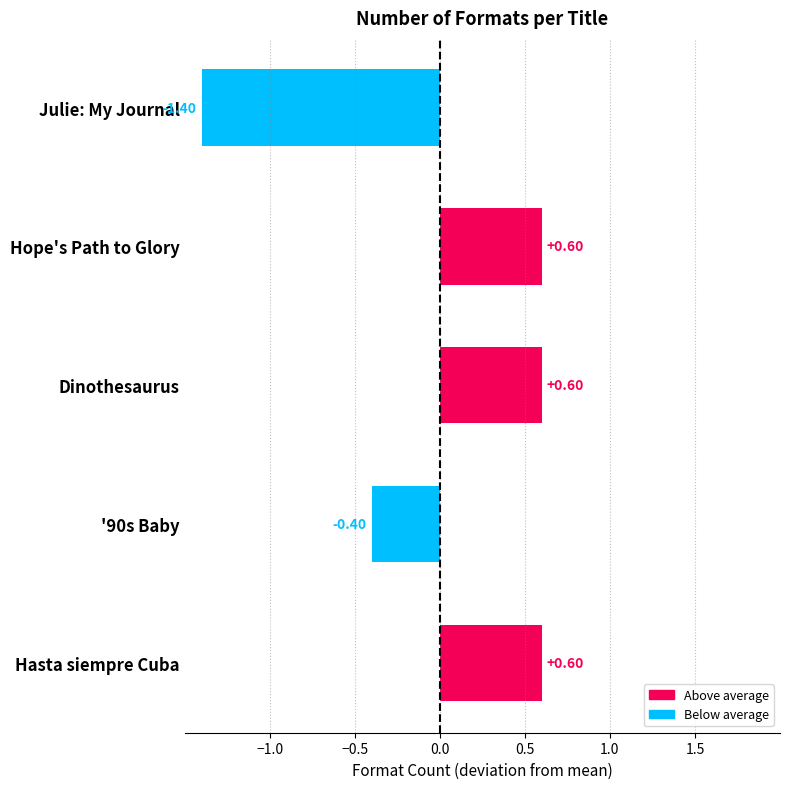

What is the label of the 5th bar from the top?

Hasta siempre Cuba